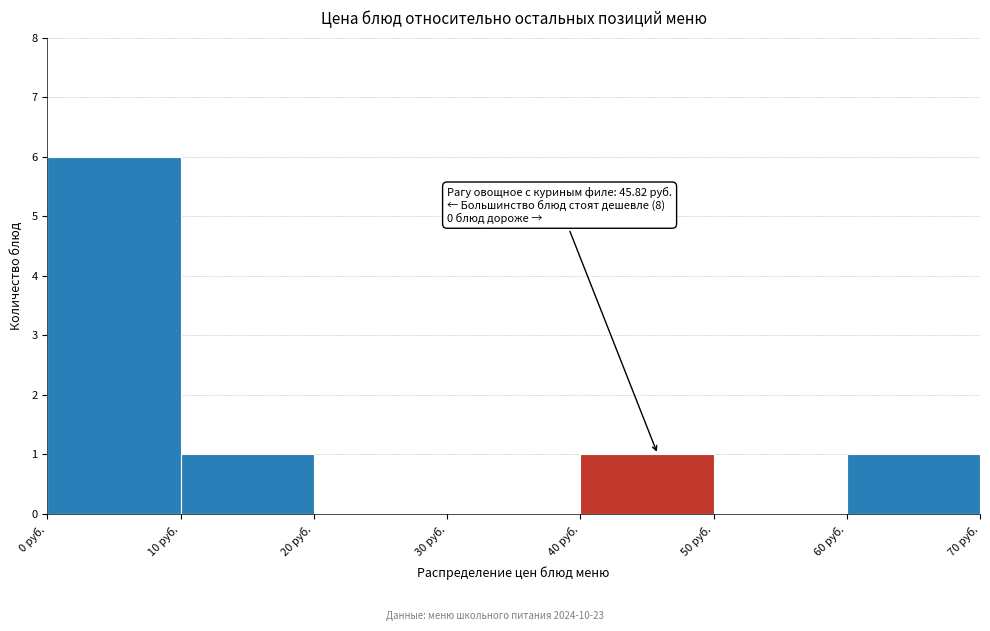

Over which range of the x-axis is the bar tallest?

0 to 10